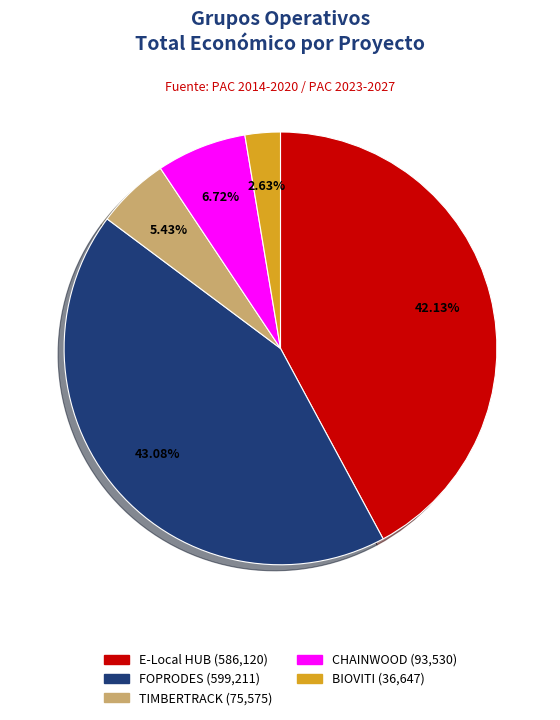

True or false: FOPRODES accounts for 33% of the total.

False